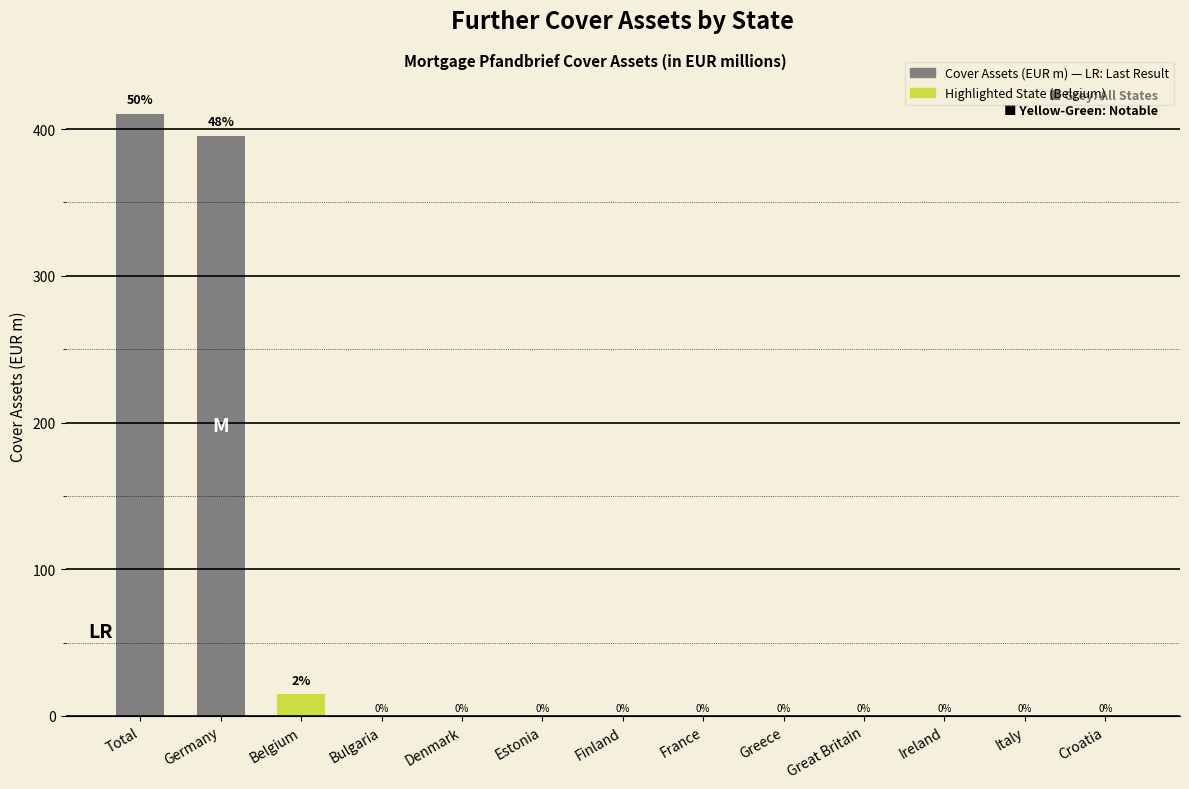

Where is the data nearest to the value 205?

Belgium